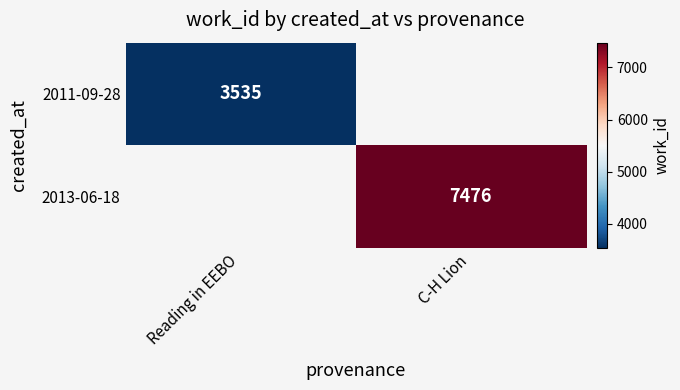

Is the value of 2013-06-18 at C-H Lion greater than the value of 2011-09-28 at Reading in EEBO?

Yes